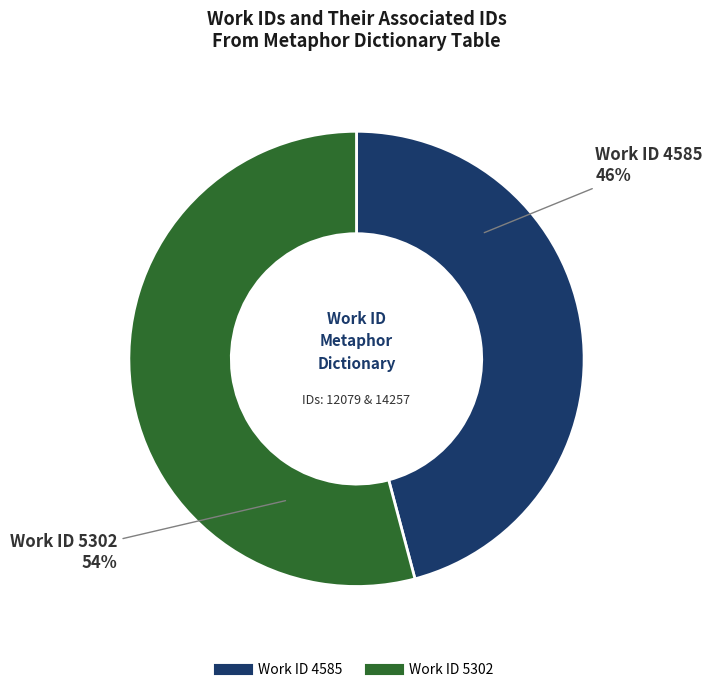

To the nearest percent, what is the difference between the largest and smallest slice percentages?

8%